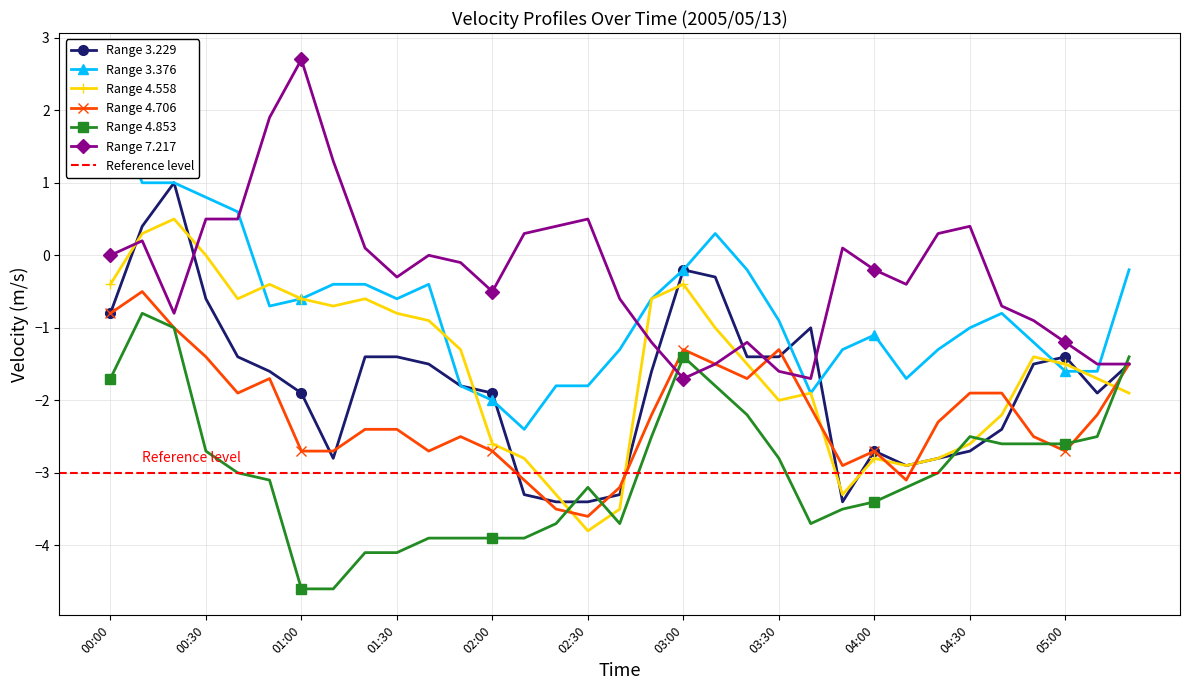

True or false: 4.706 has more than 0 interior local peaks.

True